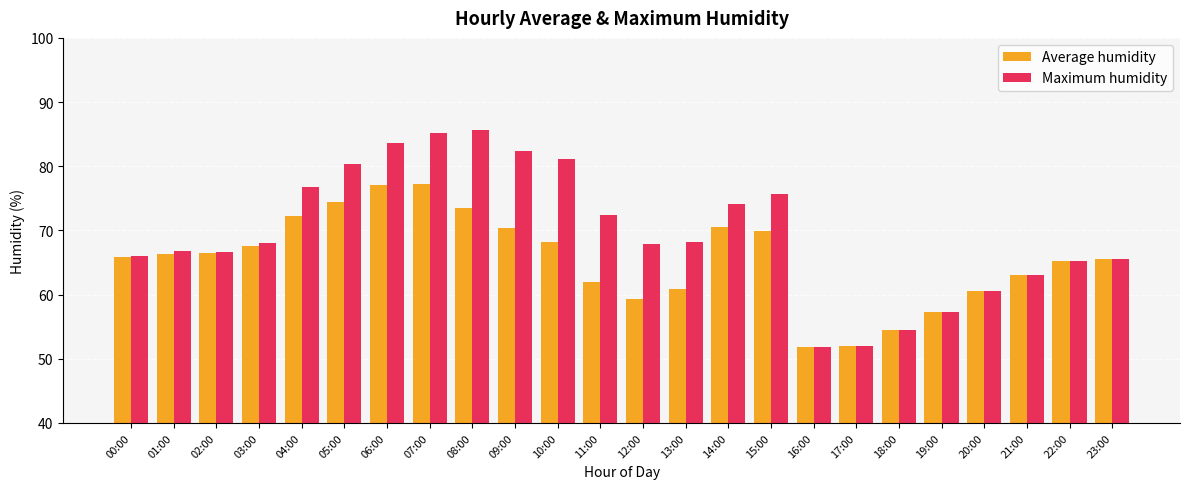

What is the difference between the second highest and second lowest values in the Maximum humidity series?

33.2